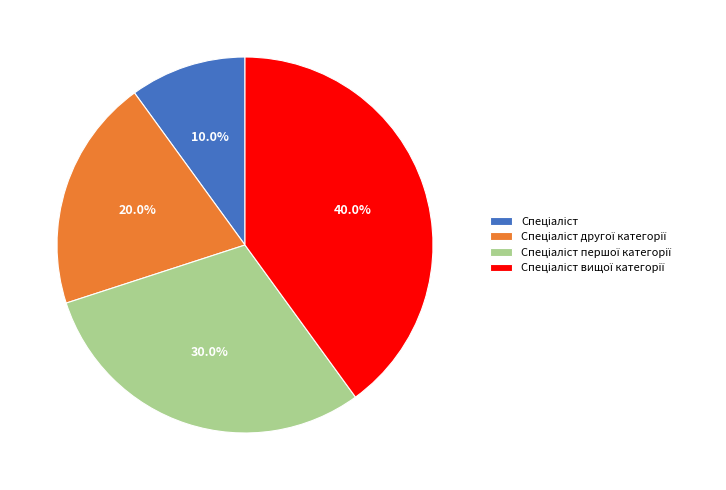

How many segments does this pie chart have?

4